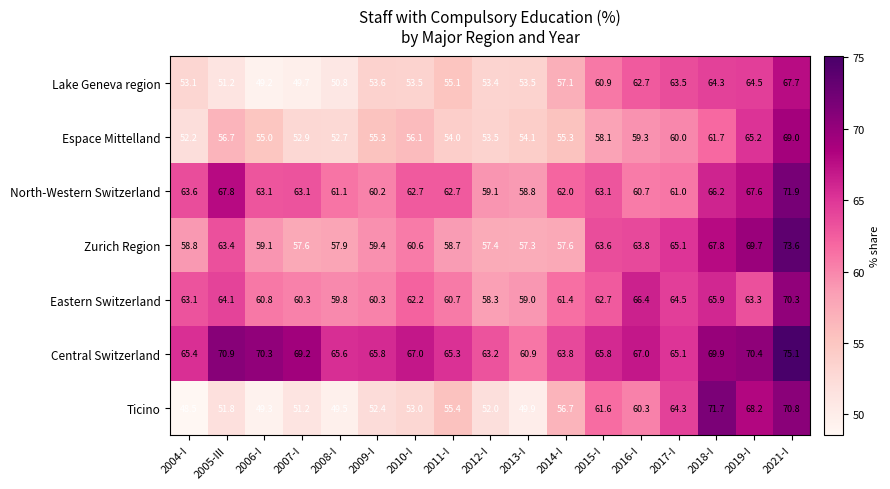

Is the value of Ticino at 2017-I greater than the value of Central Switzerland at 2008-I?

No